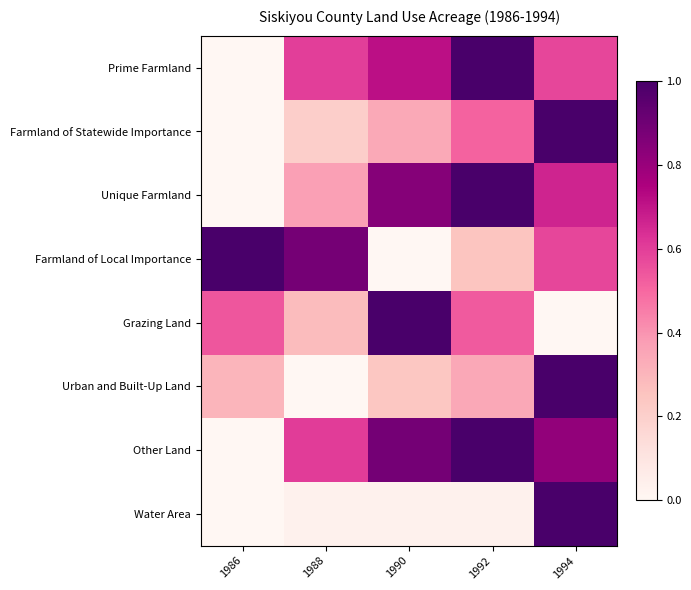

At how many categories does at least one series exceed 0?

5